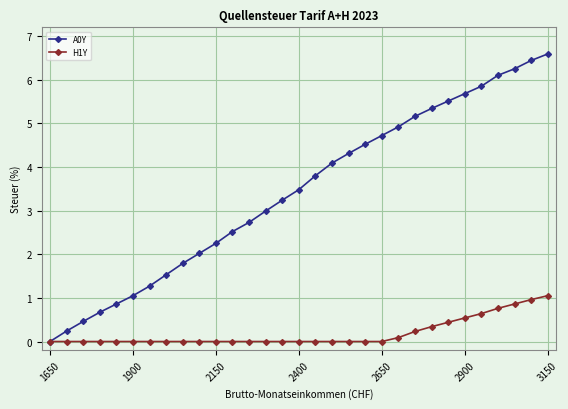

Does the chart have visible grid lines?

Yes